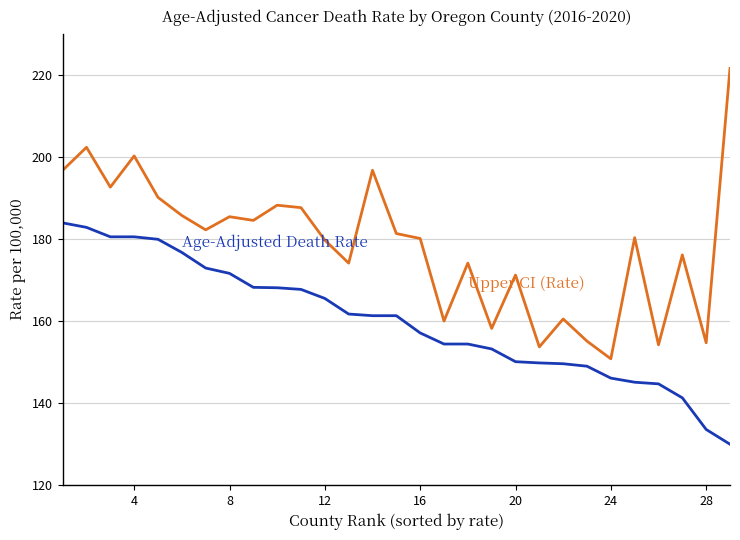

What is the maximum value shown in the chart?

221.5